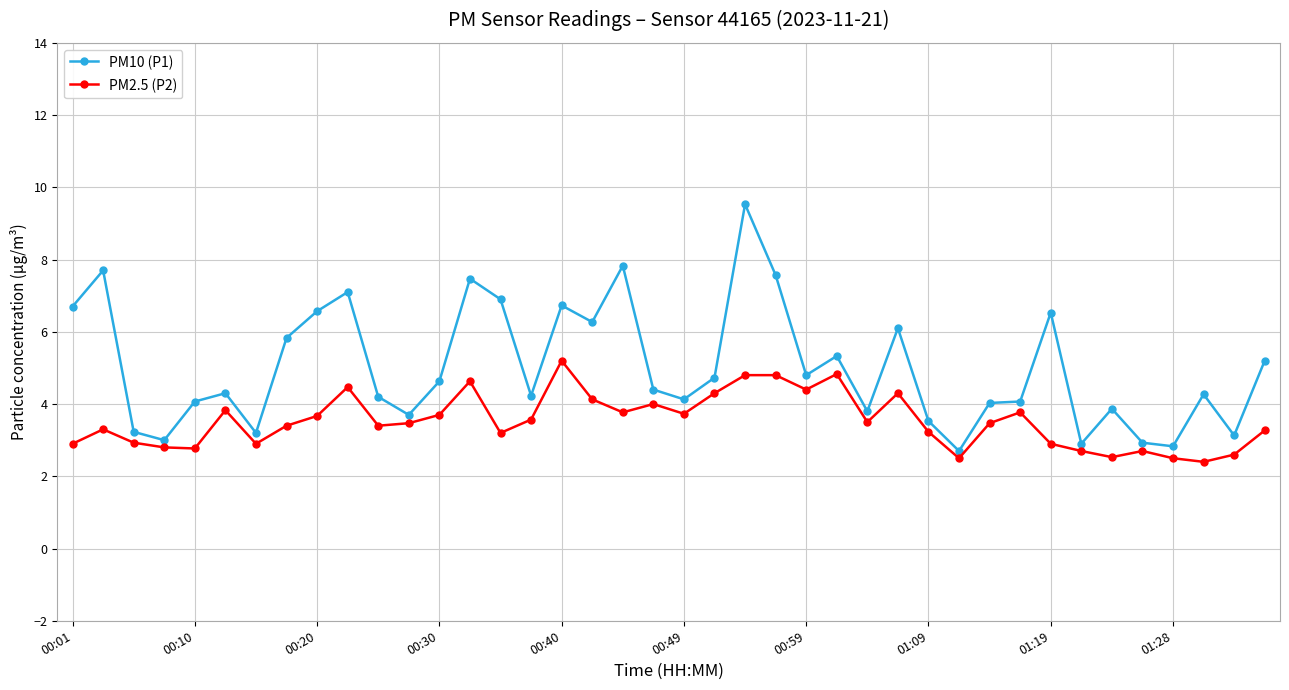

At how many categories does at least one series exceed 6?

13